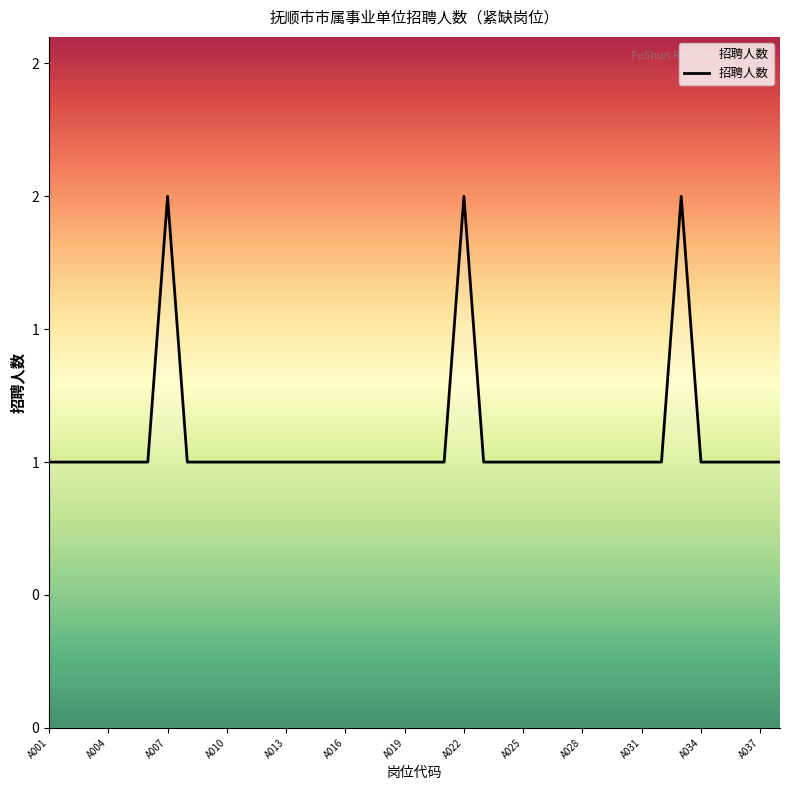

At which category does the data reach its first local peak?

A007